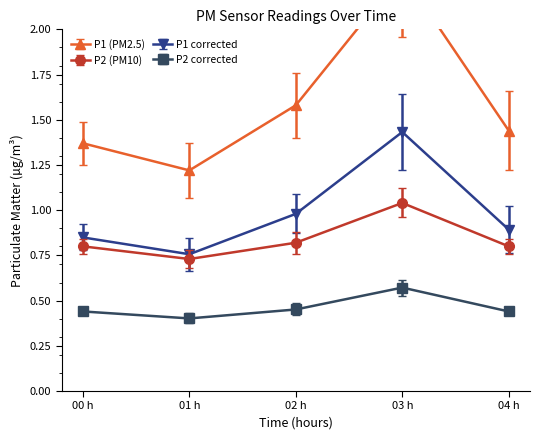

The P2 series shows 1.2 at 00:12. True or false?

False